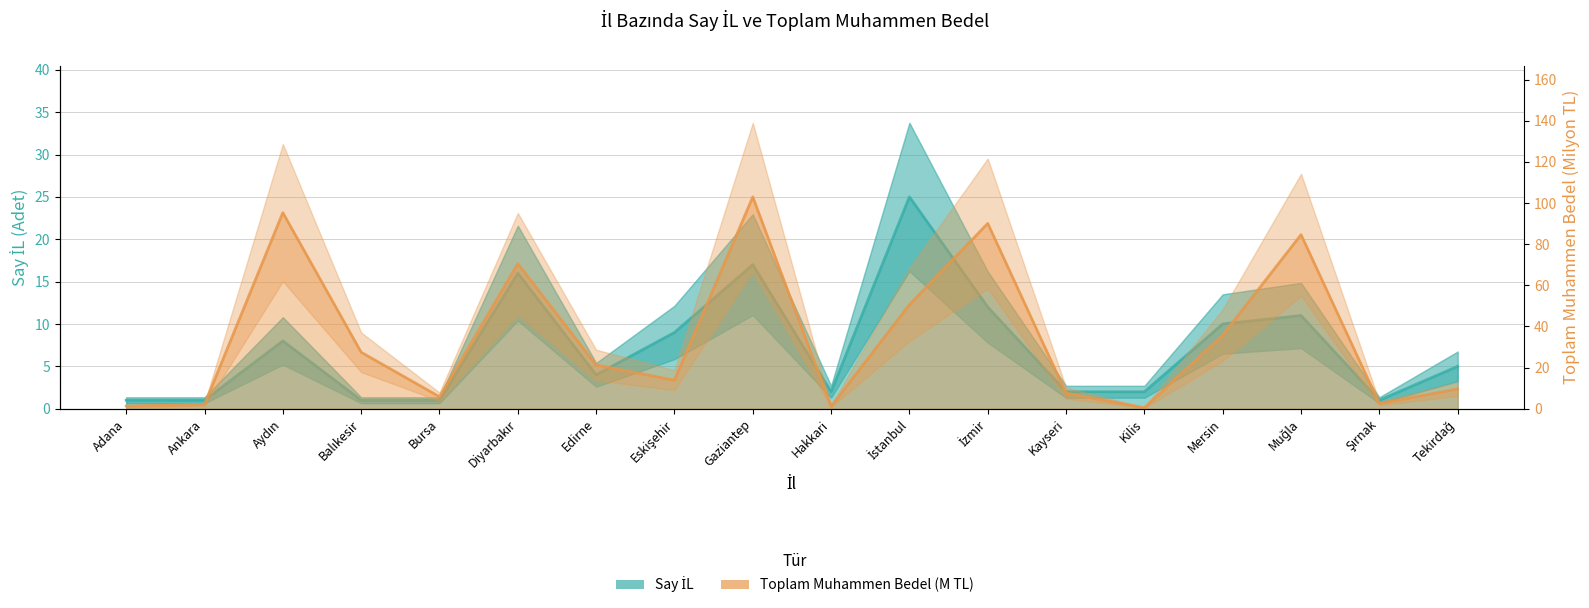

What is the difference between the maximum and minimum values in the Say İL series?

24.0